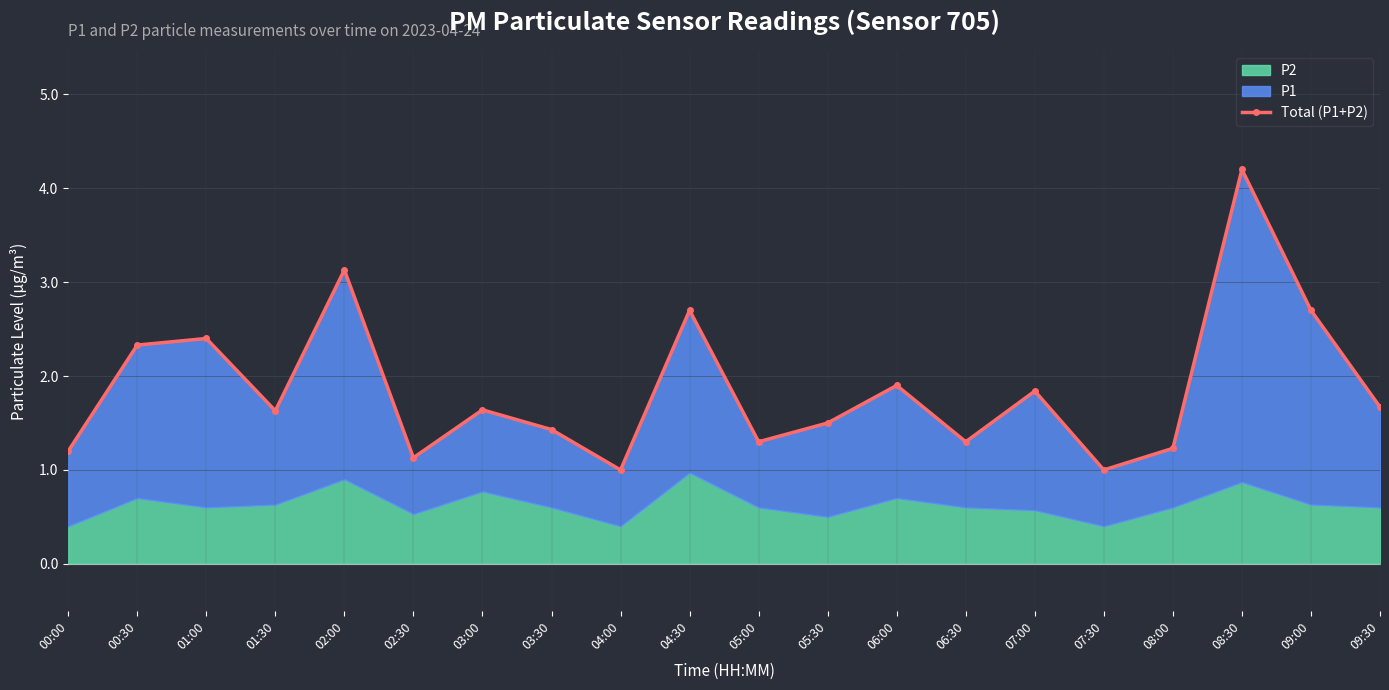

Reading left to right, list all the values displayed in this chart.

00:00=1.2	00:30=2.3	01:00=2.4	01:30=1.6	02:00=3.1	02:30=1.1	03:00=1.6	03:30=1.4	04:00=1.0	04:30=2.7	05:00=1.3	05:30=1.5	06:00=1.9	06:30=1.3	07:00=1.8	07:30=1.0	08:00=1.2	08:30=4.2	09:00=2.7	09:30=1.7